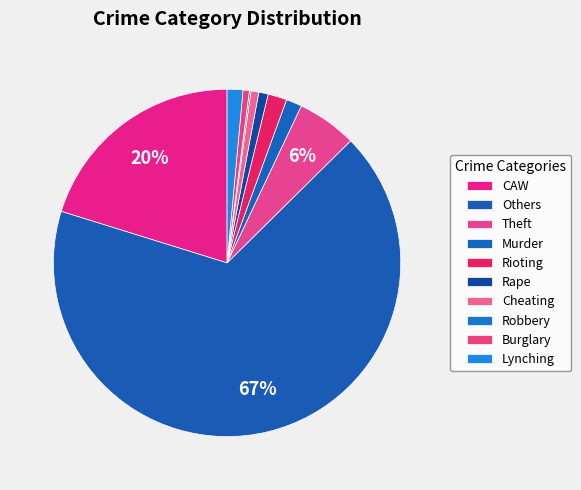

Count the number of slices in the pie.

10